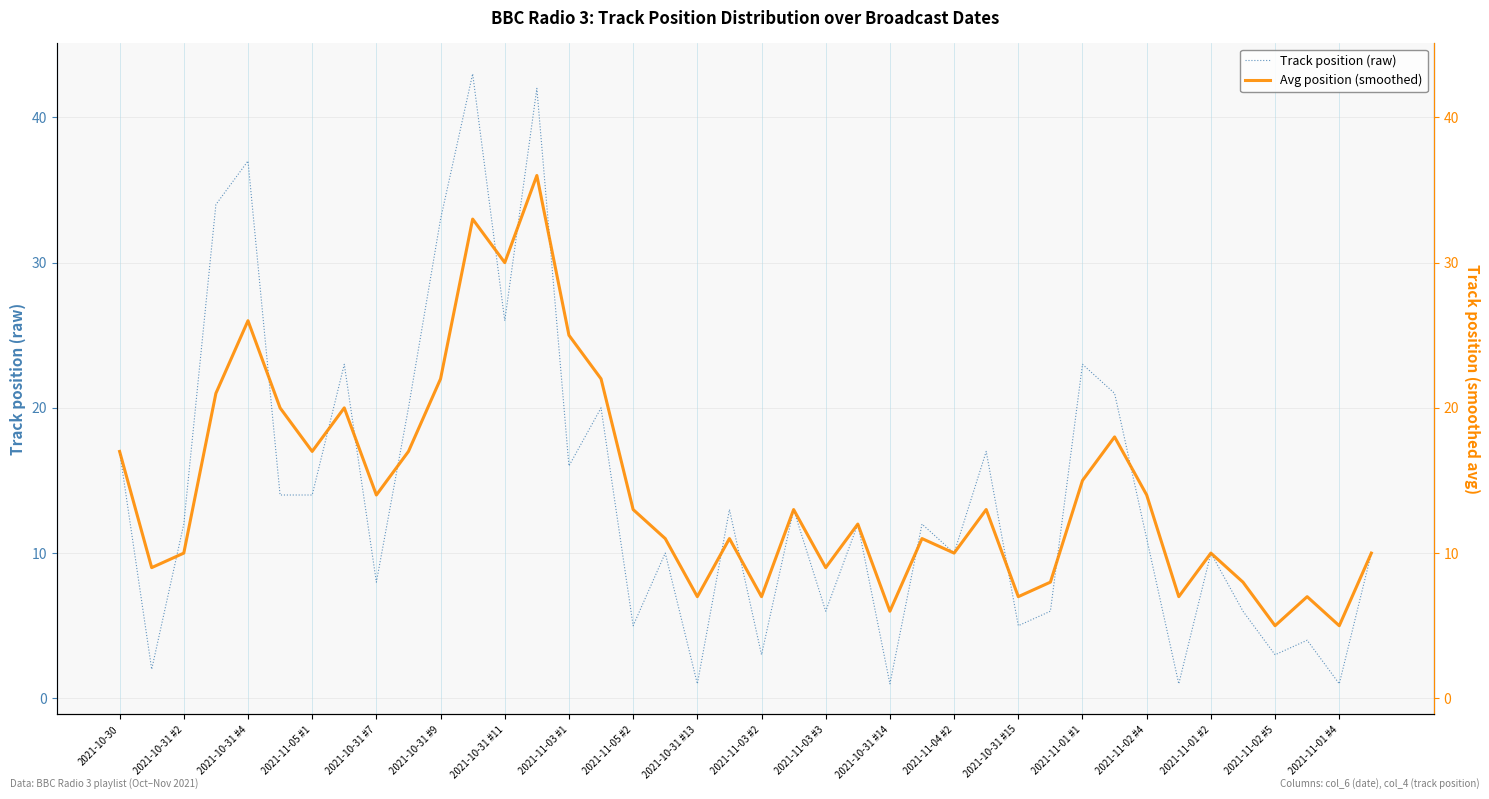

Which series has the widest spread of values?

Track position (raw)